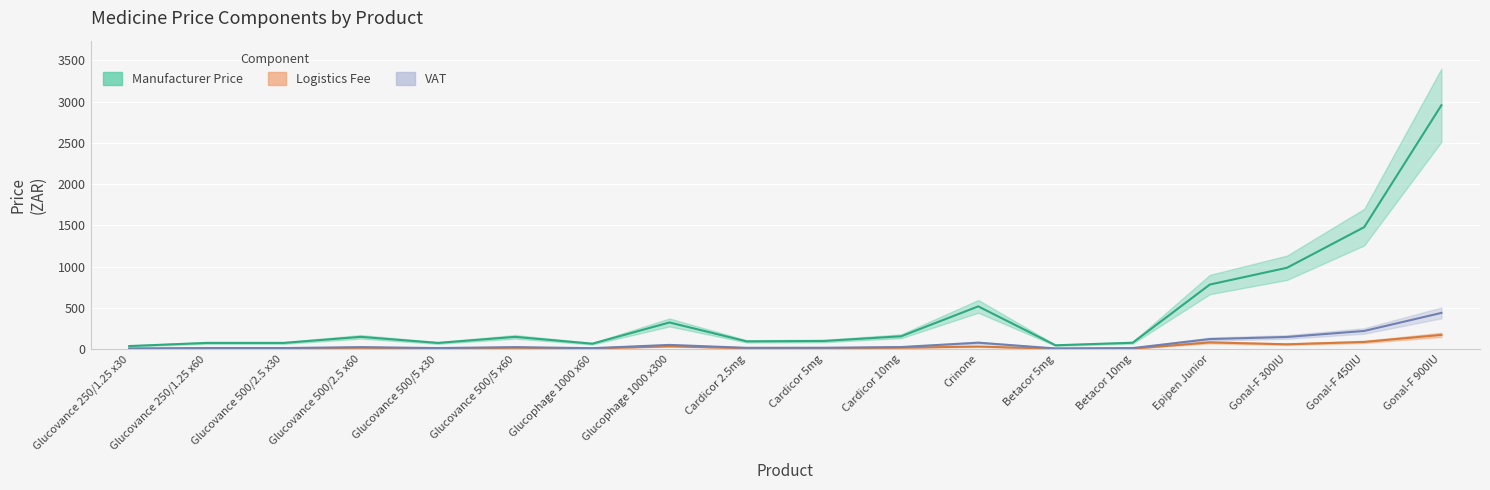

What is the sum of all logistics_fee values?

562.8